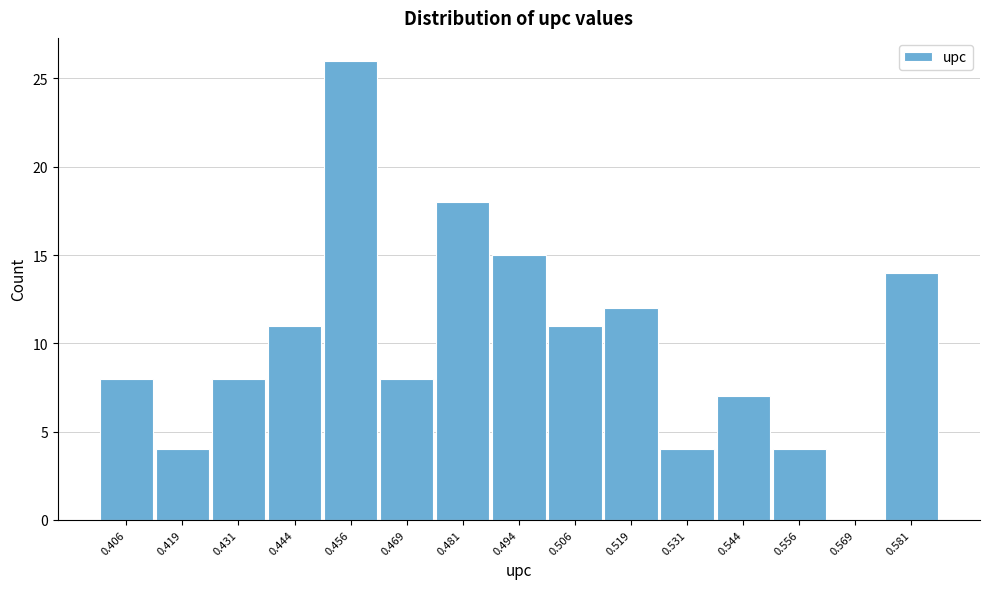

Reading left to right, what are all the values shown in this chart?

0.406=8	0.419=4	0.431=8	0.444=11	0.456=26	0.469=8	0.481=18	0.494=15	0.506=11	0.519=12	0.531=4	0.544=7	0.556=4	0.569=0	0.581=14